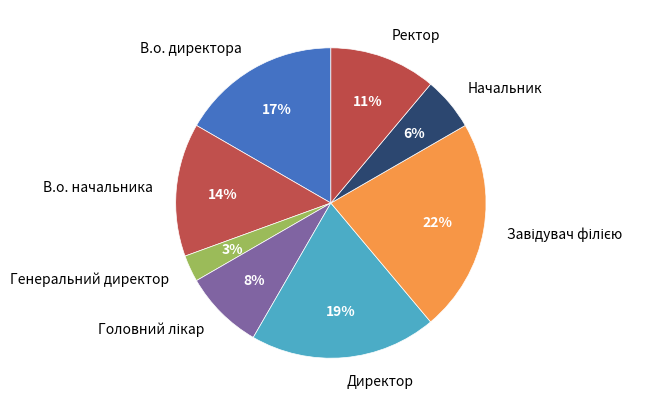

Is there any slice that represents more than half of the pie?

No